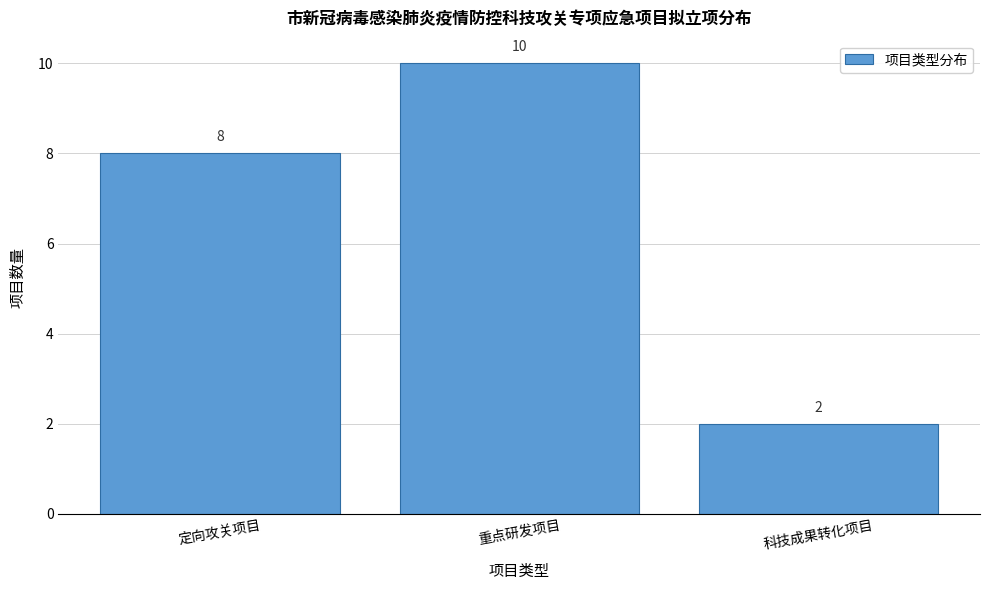

Reading left to right, transcribe all the data shown in this chart.

定向攻关项目=8	重点研发项目=10	科技成果转化项目=2